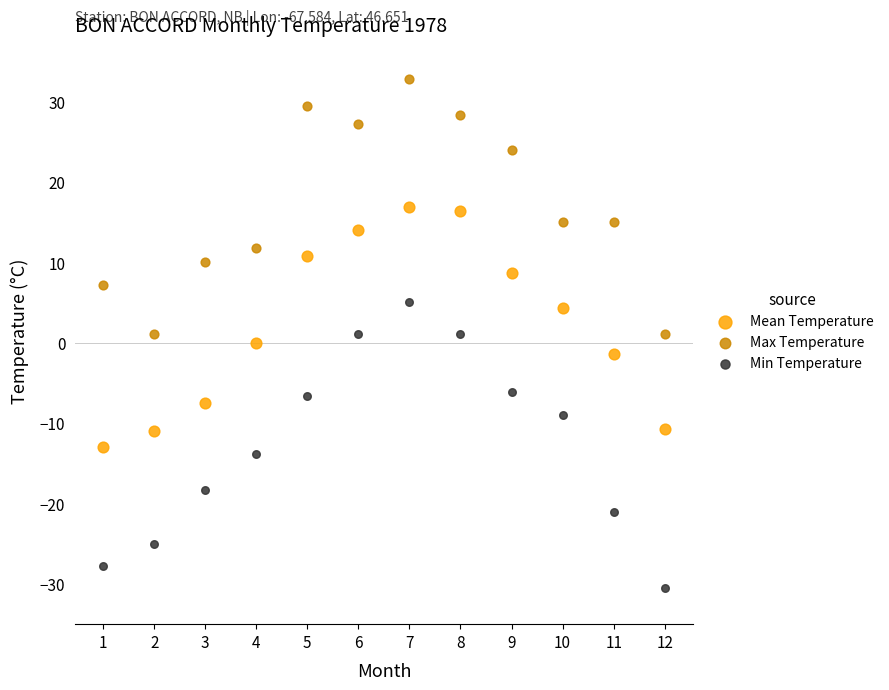

What are all the series names shown in the legend?

Mean Temperature, Max Temperature, Min Temperature